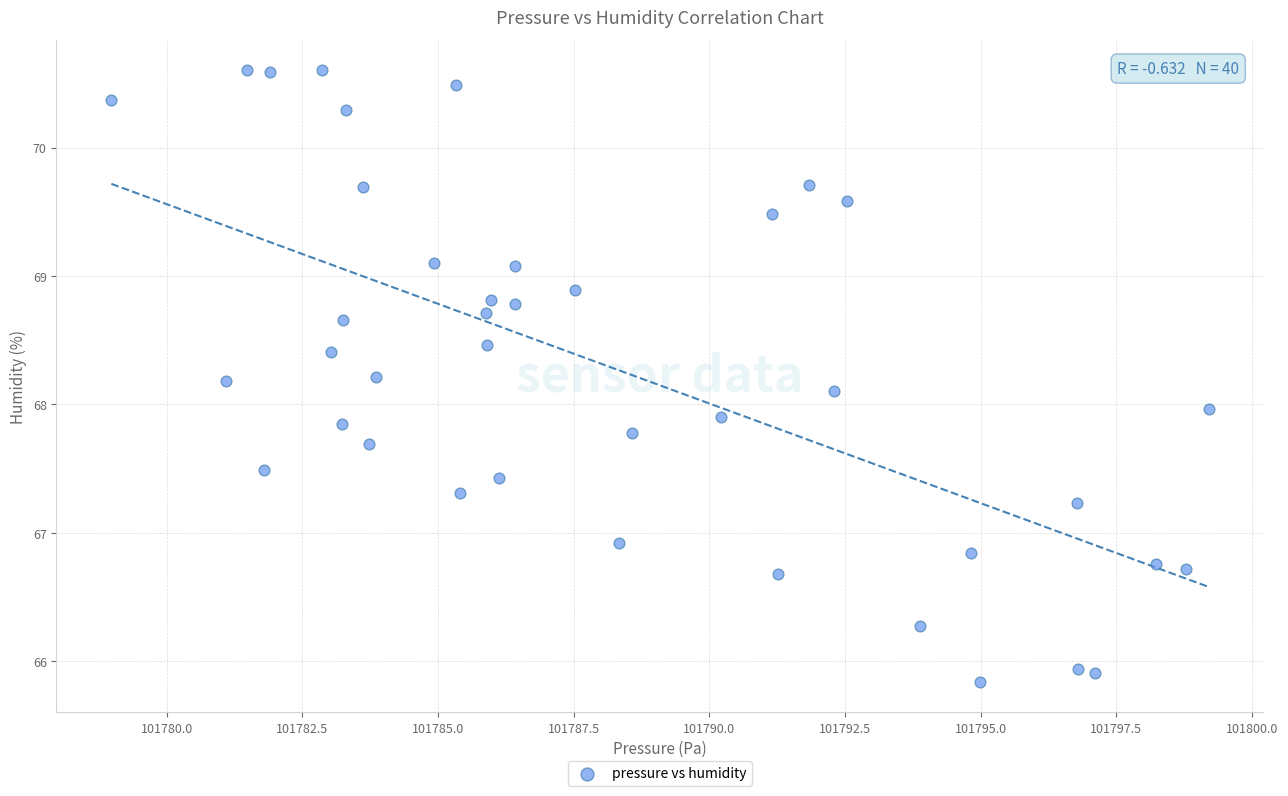

What is the range of X values (max minus min)?

20.2